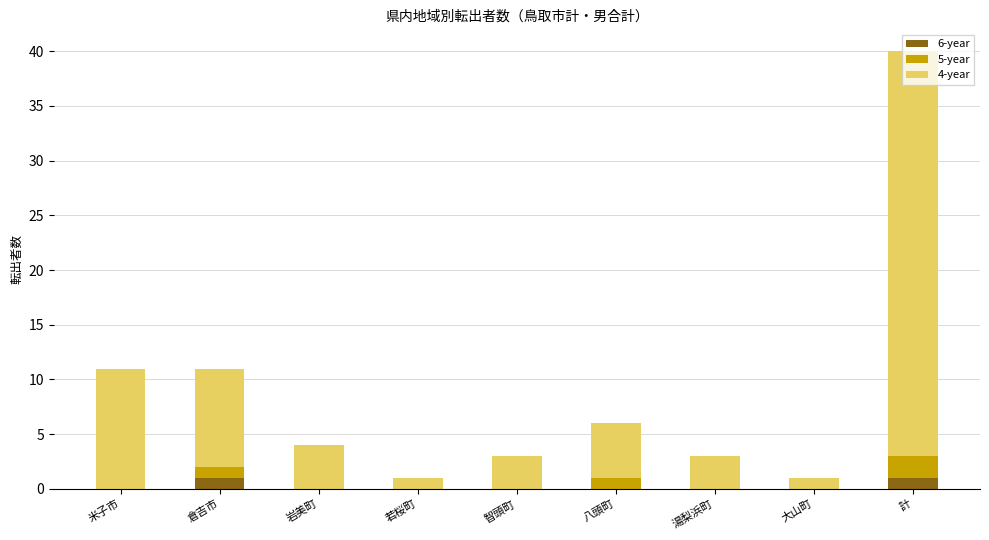

At which category is the sum across all series the highest?

計